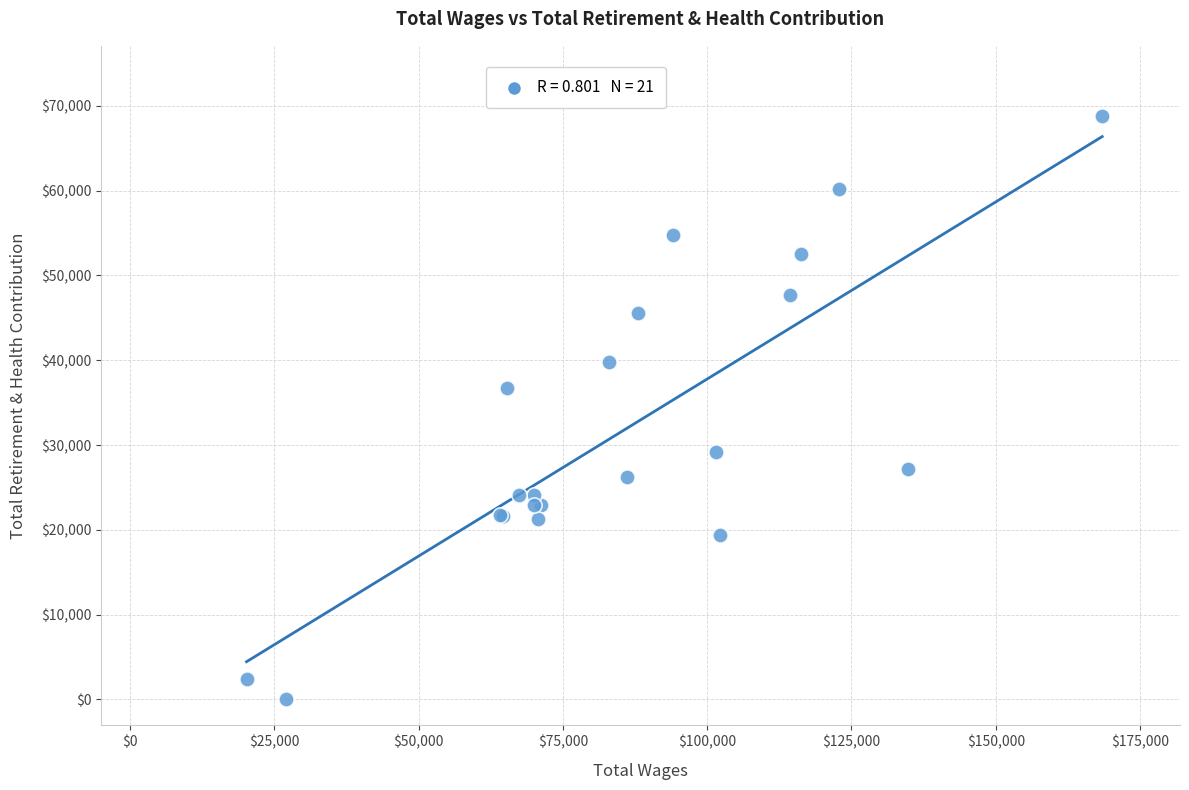

What Y value in the scatter plot is closest to 34412?

36760